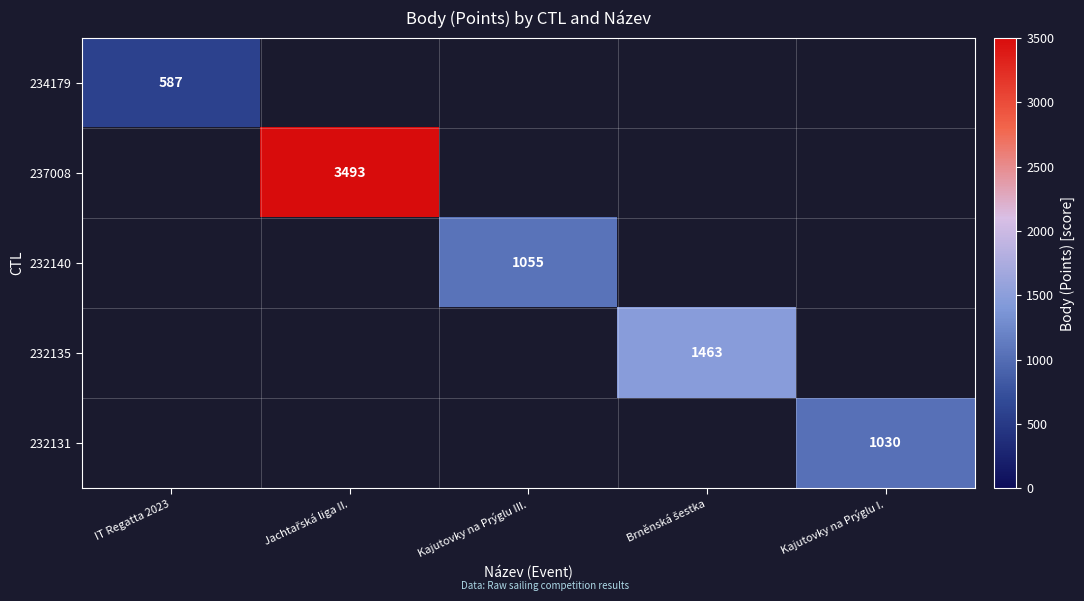

True or false: 232140 has a value of 1055 at Kajutovky na Prýglu III..

True